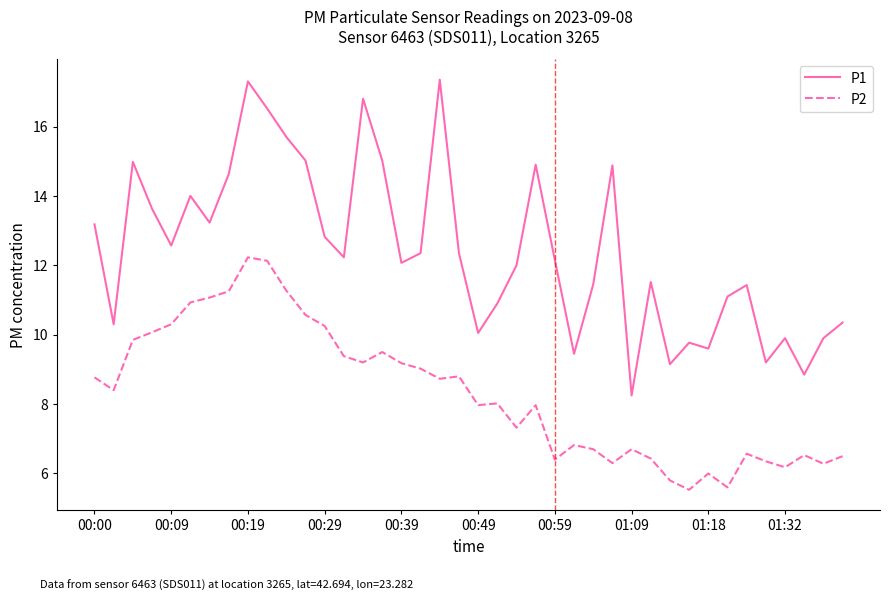

Rank the series by their maximum value, from lowest to highest.

P2, P1